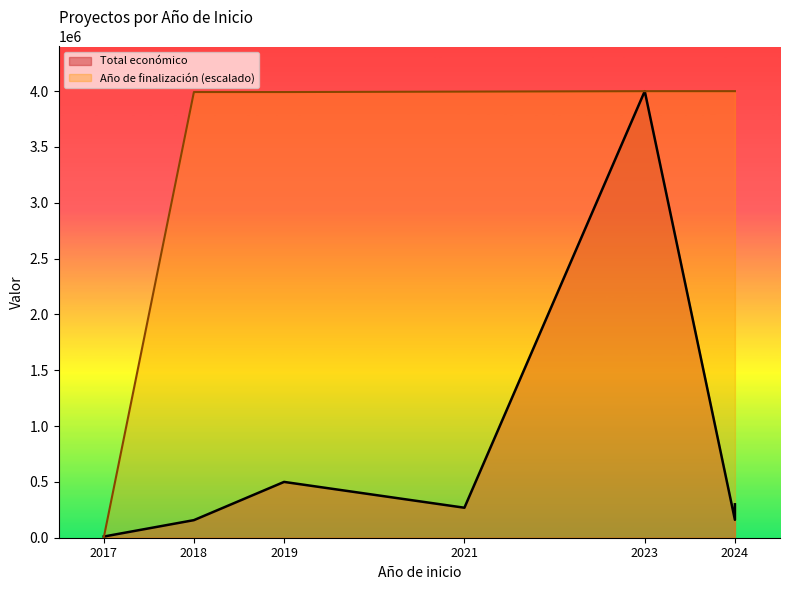

What is the average value?

3425695.6